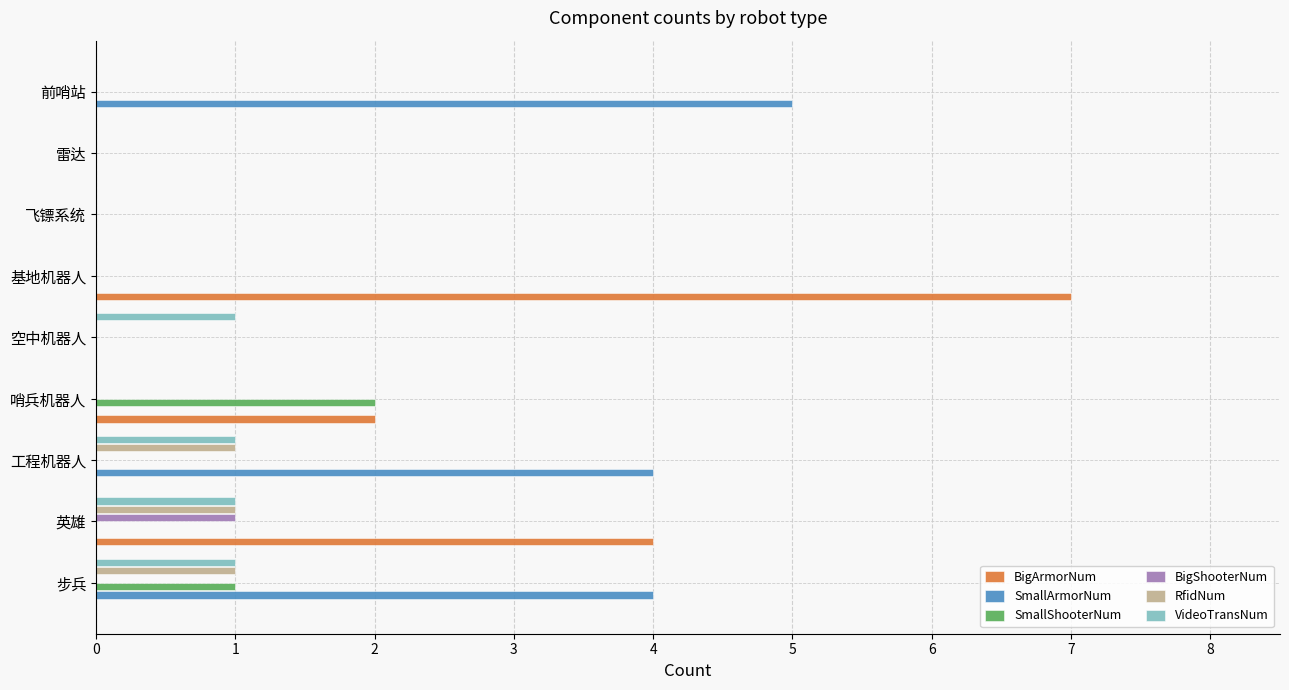

At which category does the chart reach its peak across all series?

基地机器人